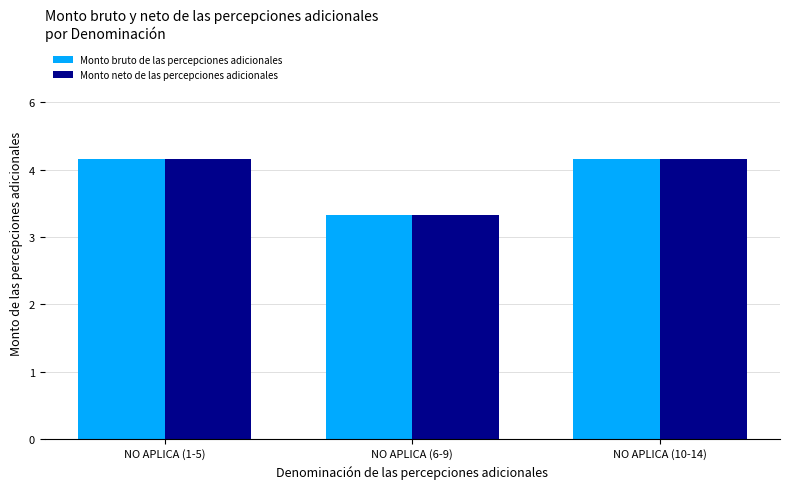

Which label corresponds to the largest value in the chart?

NO APLICA (1-5)